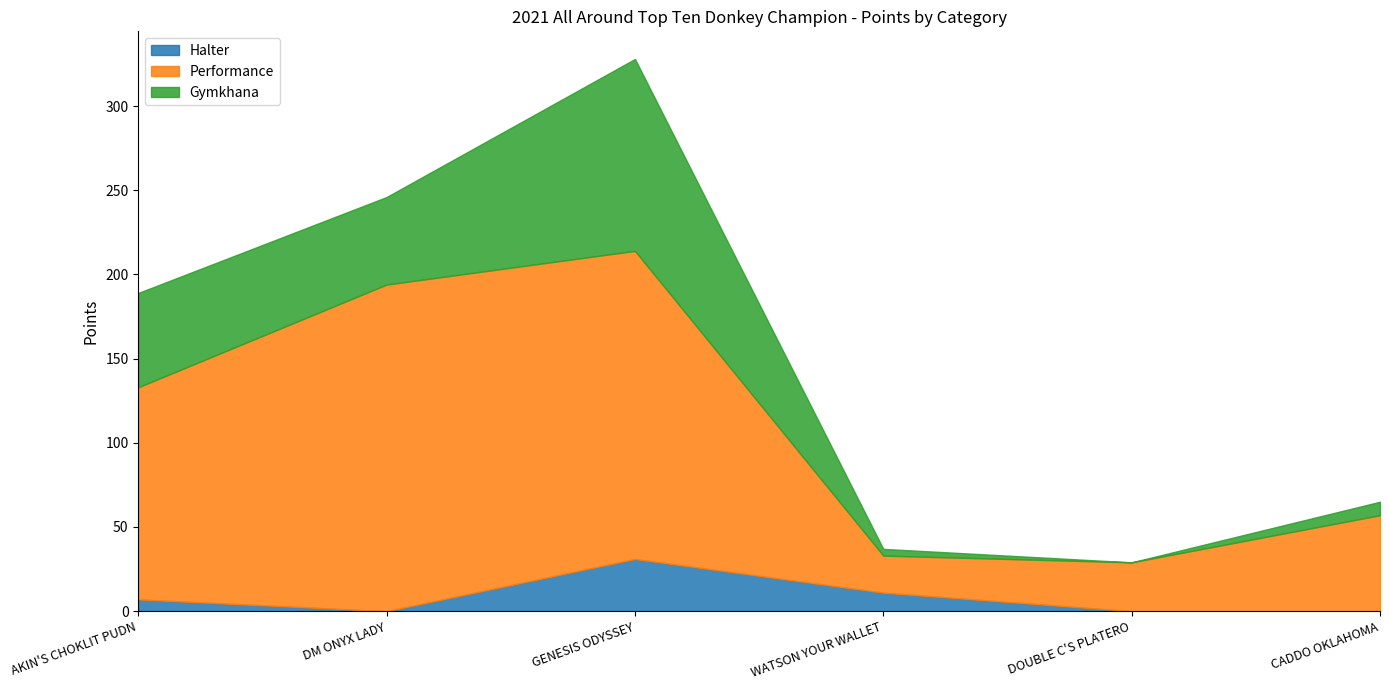

What is the greatest value displayed?

194